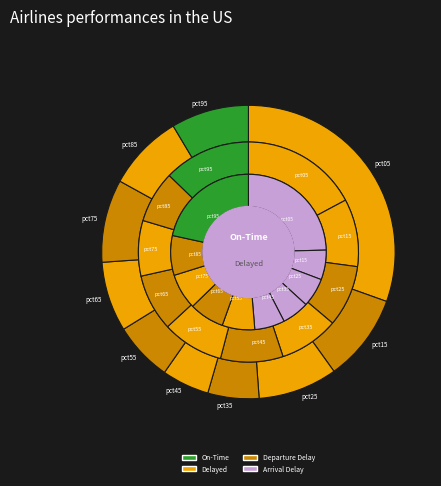

Does any single category account for the majority?

No